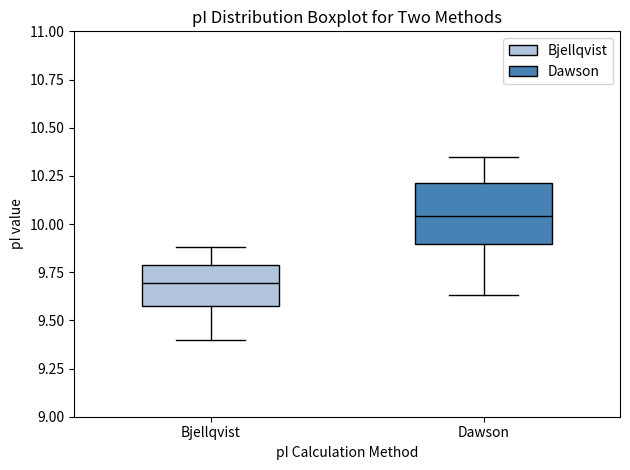

Reading left to right, transcribe this box plot: for each box, give where its median line is, the range the box spans, and where its two whiskers end, as read against the y-axis. The values are not printed on the chart, so give them approximately, as read against the axis.

Bjellqvist: median 9.70, box 9.60 to 9.80, whiskers 9.40 to 9.90
Dawson: median 10.05, box 9.90 to 10.20, whiskers 9.65 to 10.35